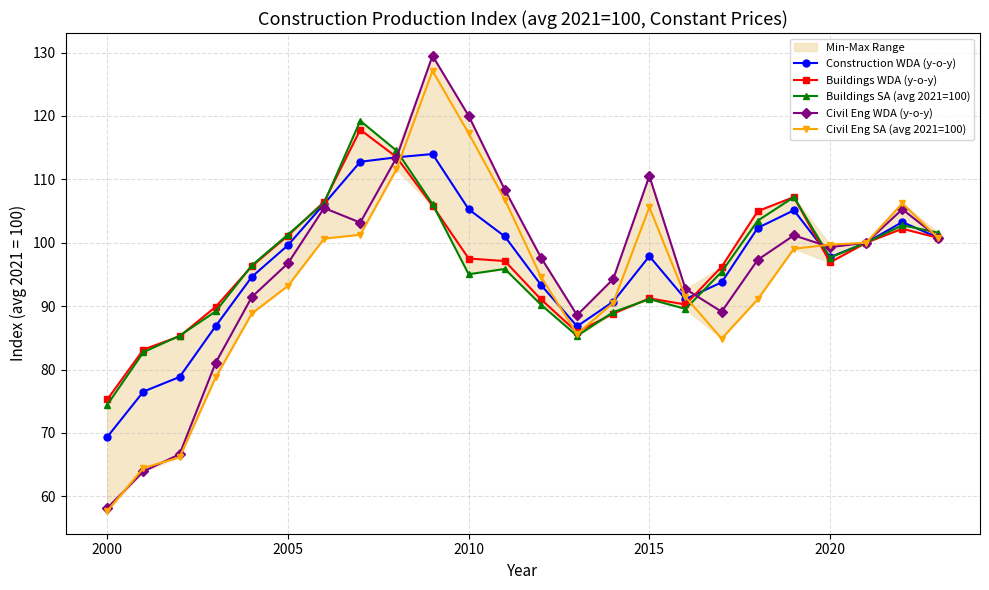

True or false: Civil Eng WDA (y-o-y) has more than 1 points higher than both neighbors.

True